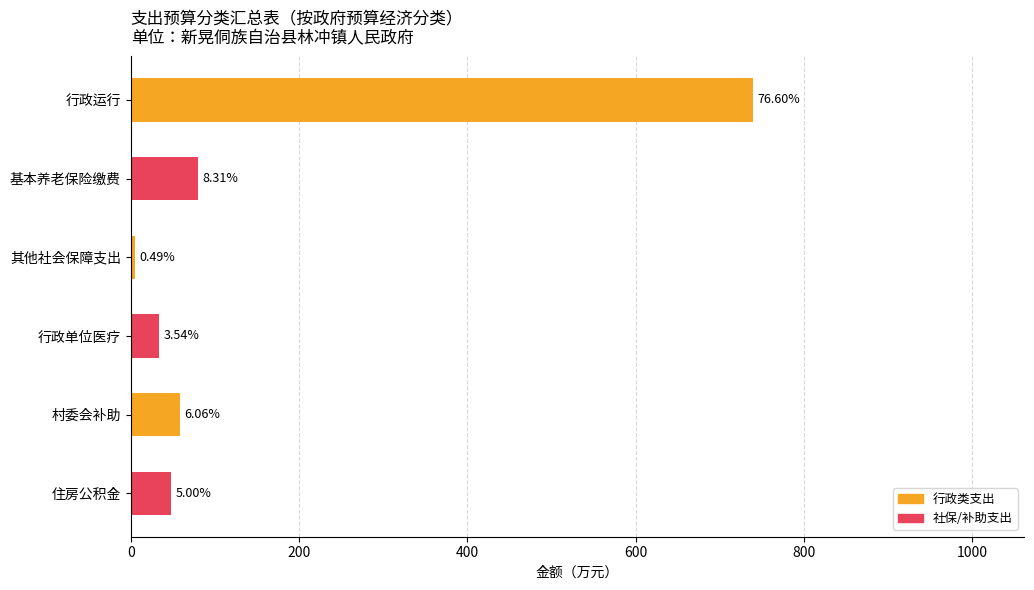

How many bars are there in total?

6